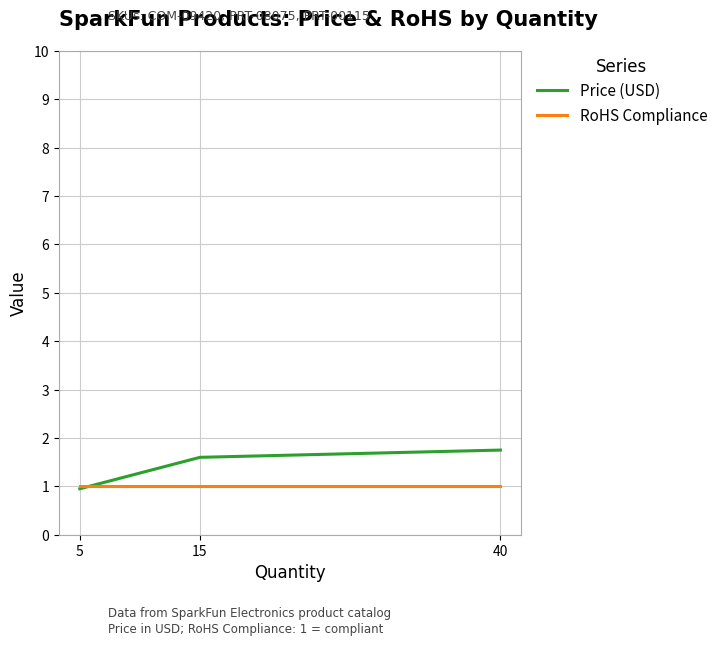

What are all the series names shown in the legend?

Price (USD), RoHS Compliance